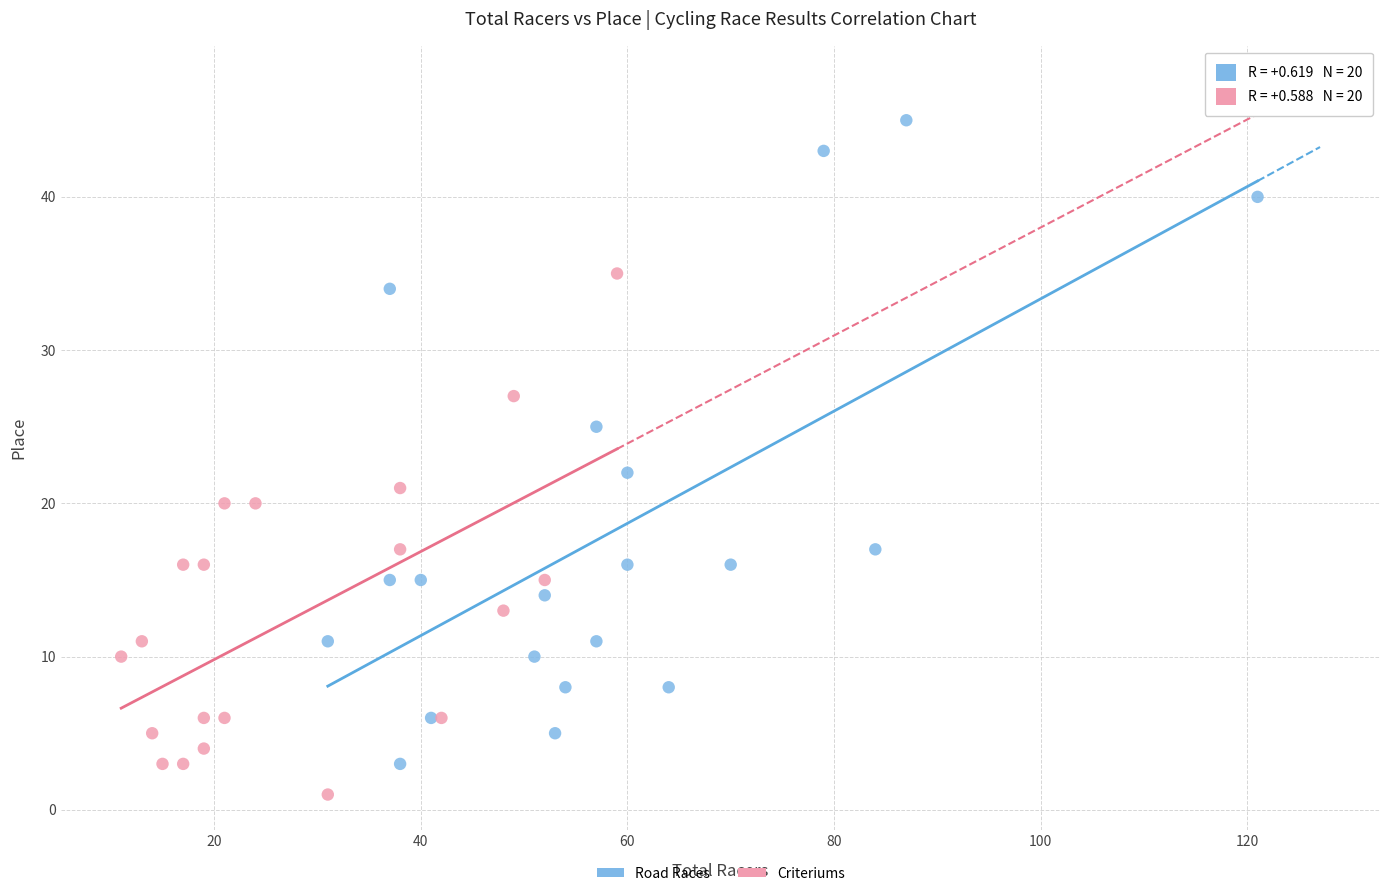

What are all the series names shown in the legend?

Road Races, Criteriums